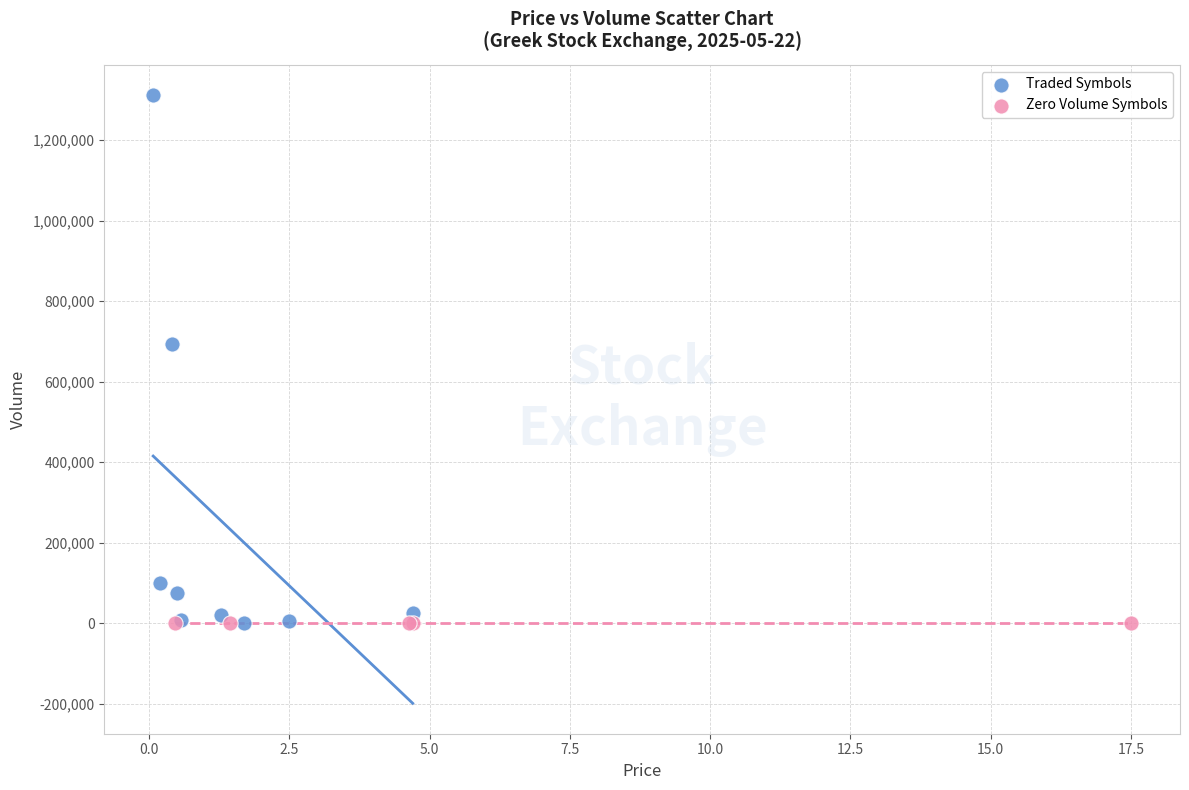

Which series contains the highest Y value?

Traded Symbols